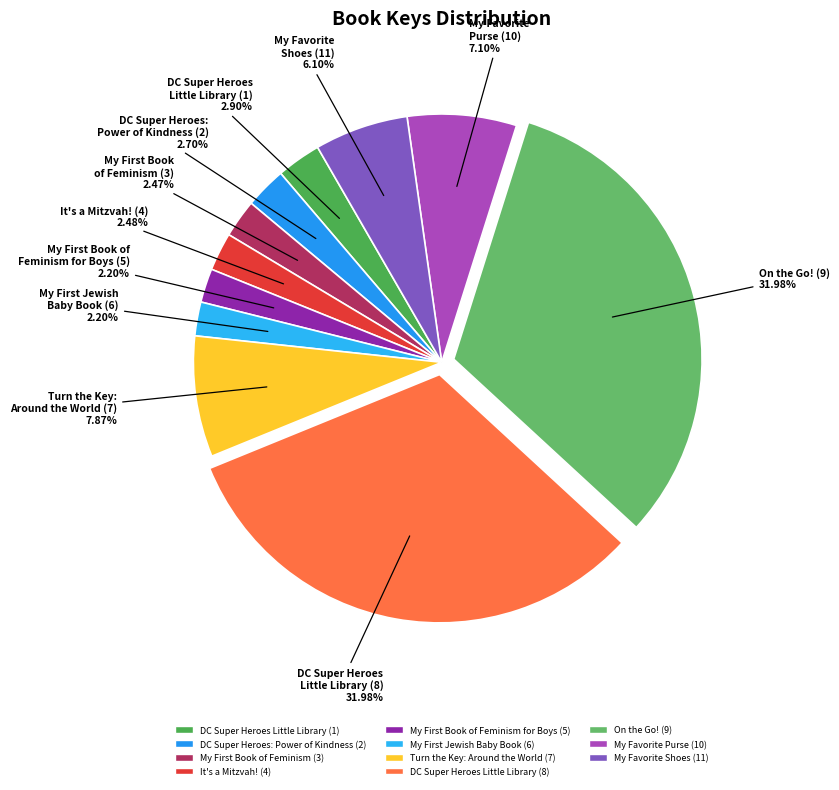

Between My Favorite Shoes (11) and My Favorite Purse (10), which is larger?

My Favorite Purse (10)